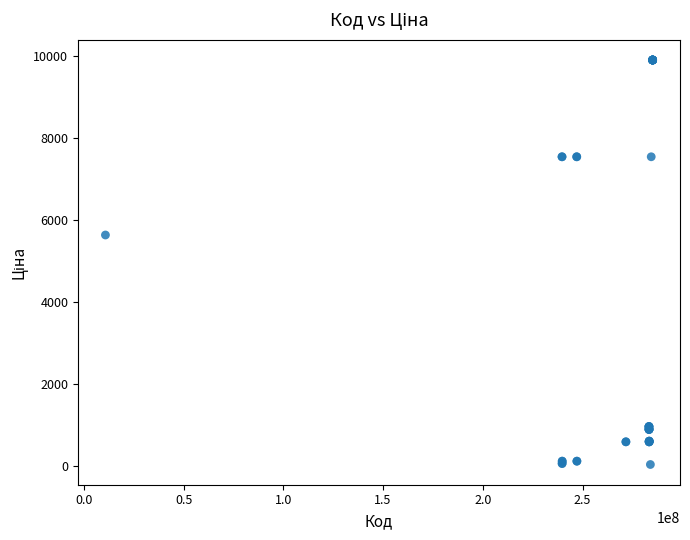

What Y value in the scatter plot is closest to 4970?

5636.0